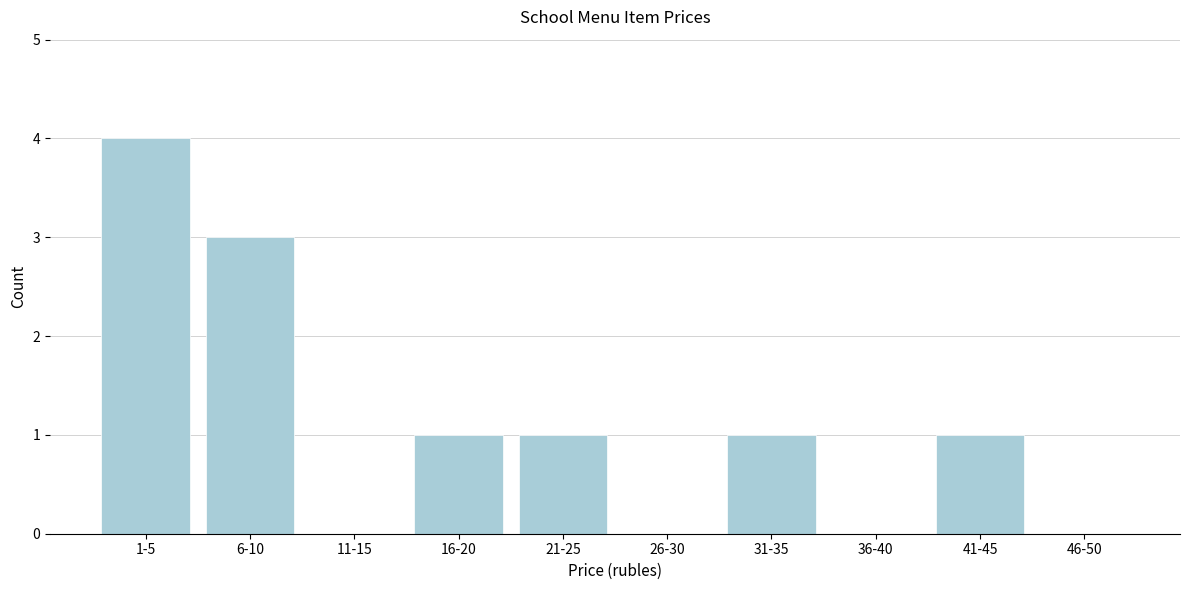

Reading left to right, extract all data points from this chart.

1-5=4	6-10=3	11-15=0	16-20=1	21-25=1	26-30=0	31-35=1	36-40=0	41-45=1	46-50=0